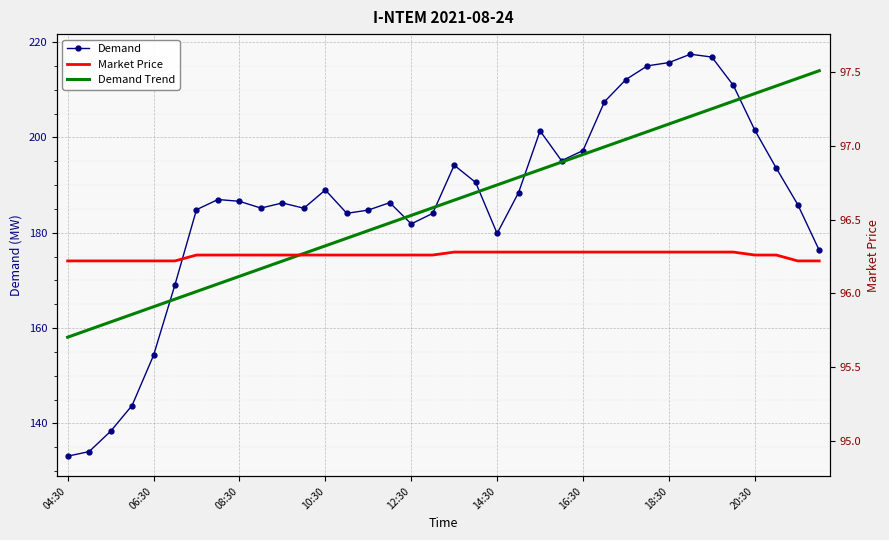

Which series has the widest spread of values?

Demand